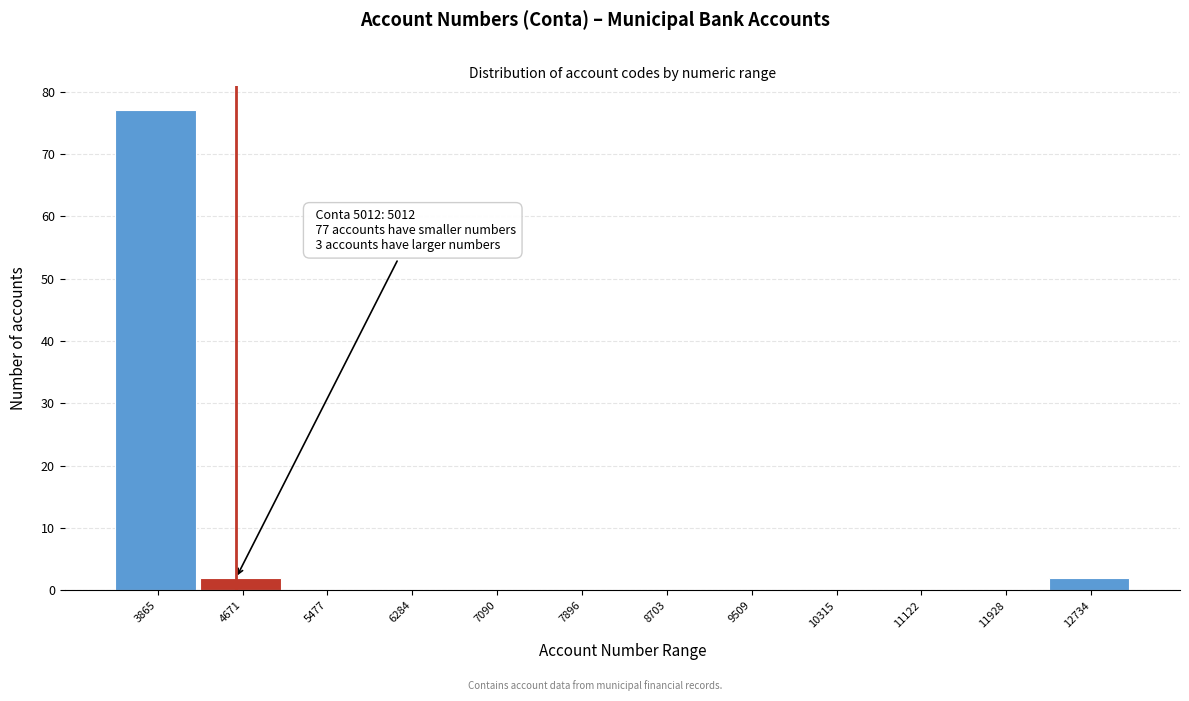

Reading left to right, extract all data points from this chart.

3865=77	4671=2	5477=0	6284=0	7090=0	7896=0	8703=0	9509=0	10315=0	11122=0	11928=0	12734=2